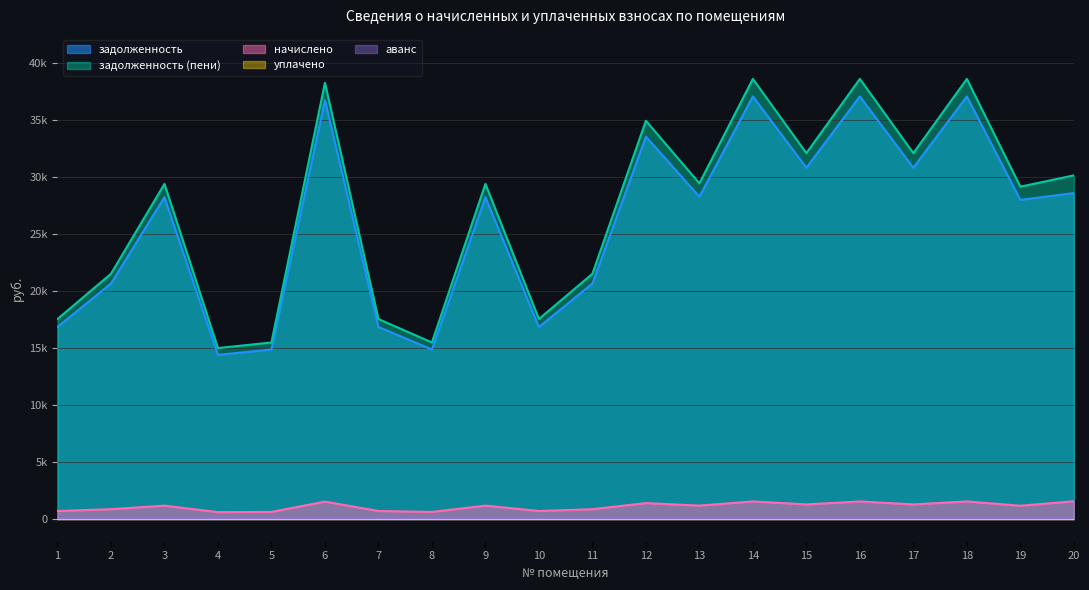

True or false: начислено and задолженность (пени) cross at least once.

False